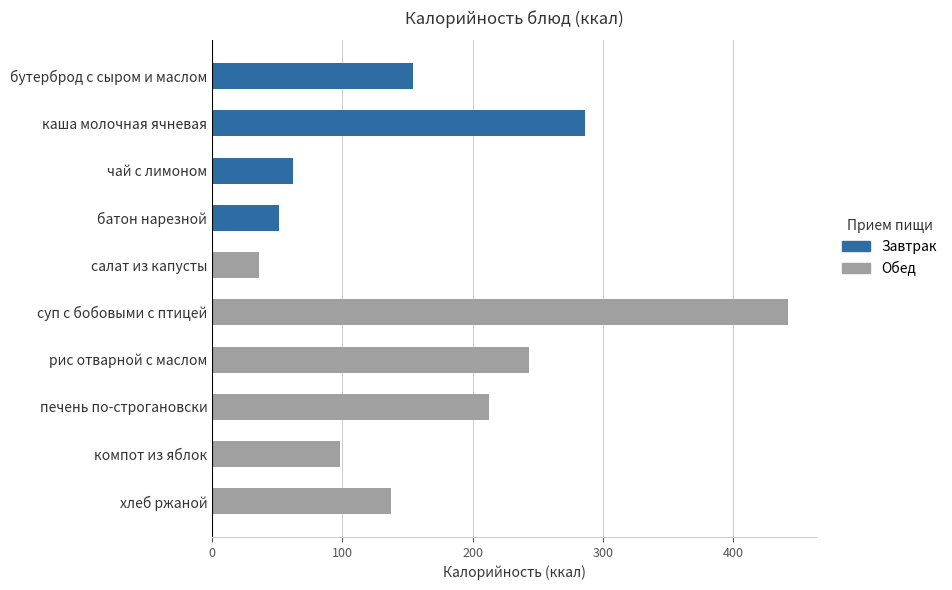

What is the sum of all values?

1722